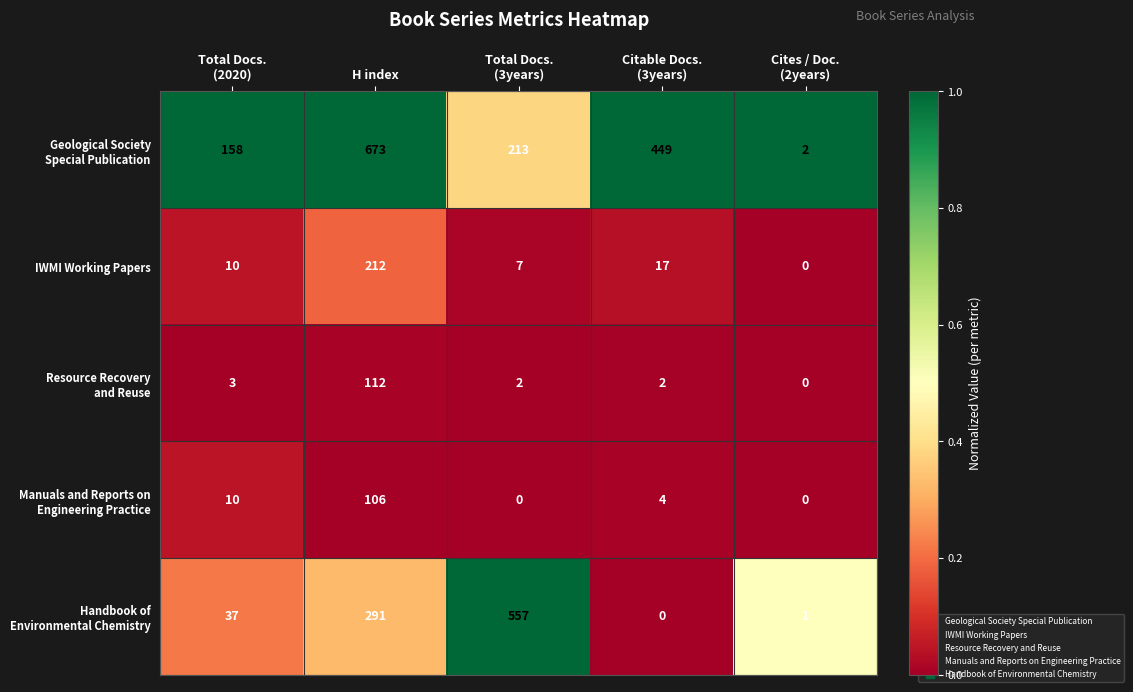

At how many categories does at least one series exceed 42?

4